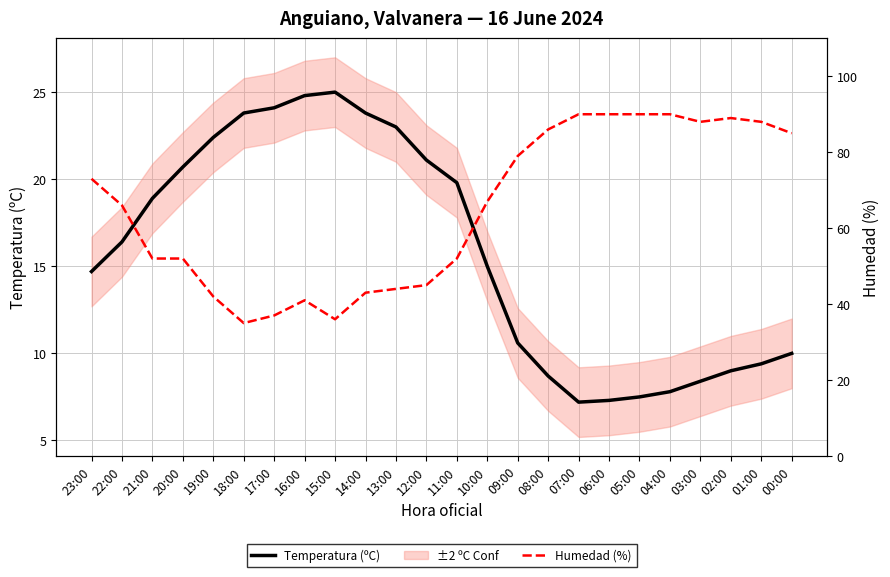

How many categories are shown in the chart?

24